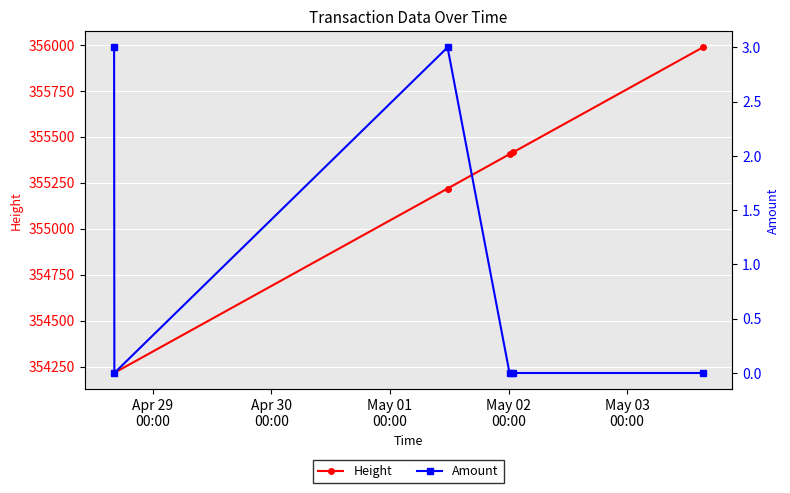

What is the highest value of the Height series?

355986